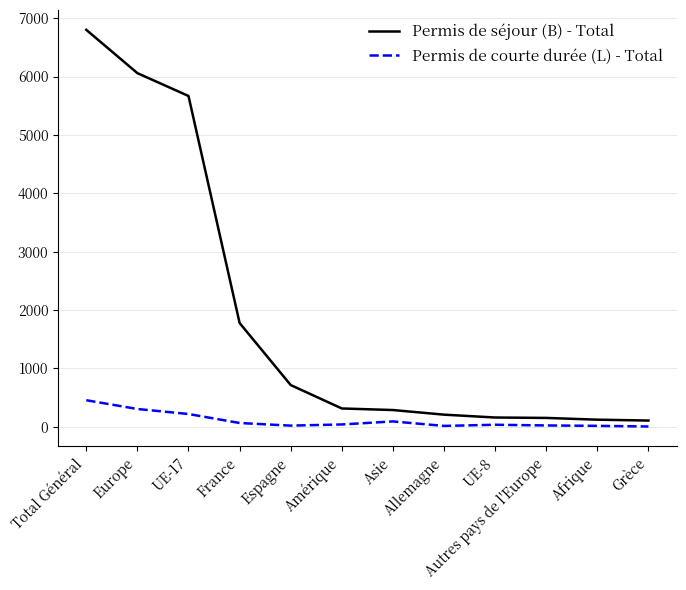

What is the spread (max minus min) of values at Europe?

5753